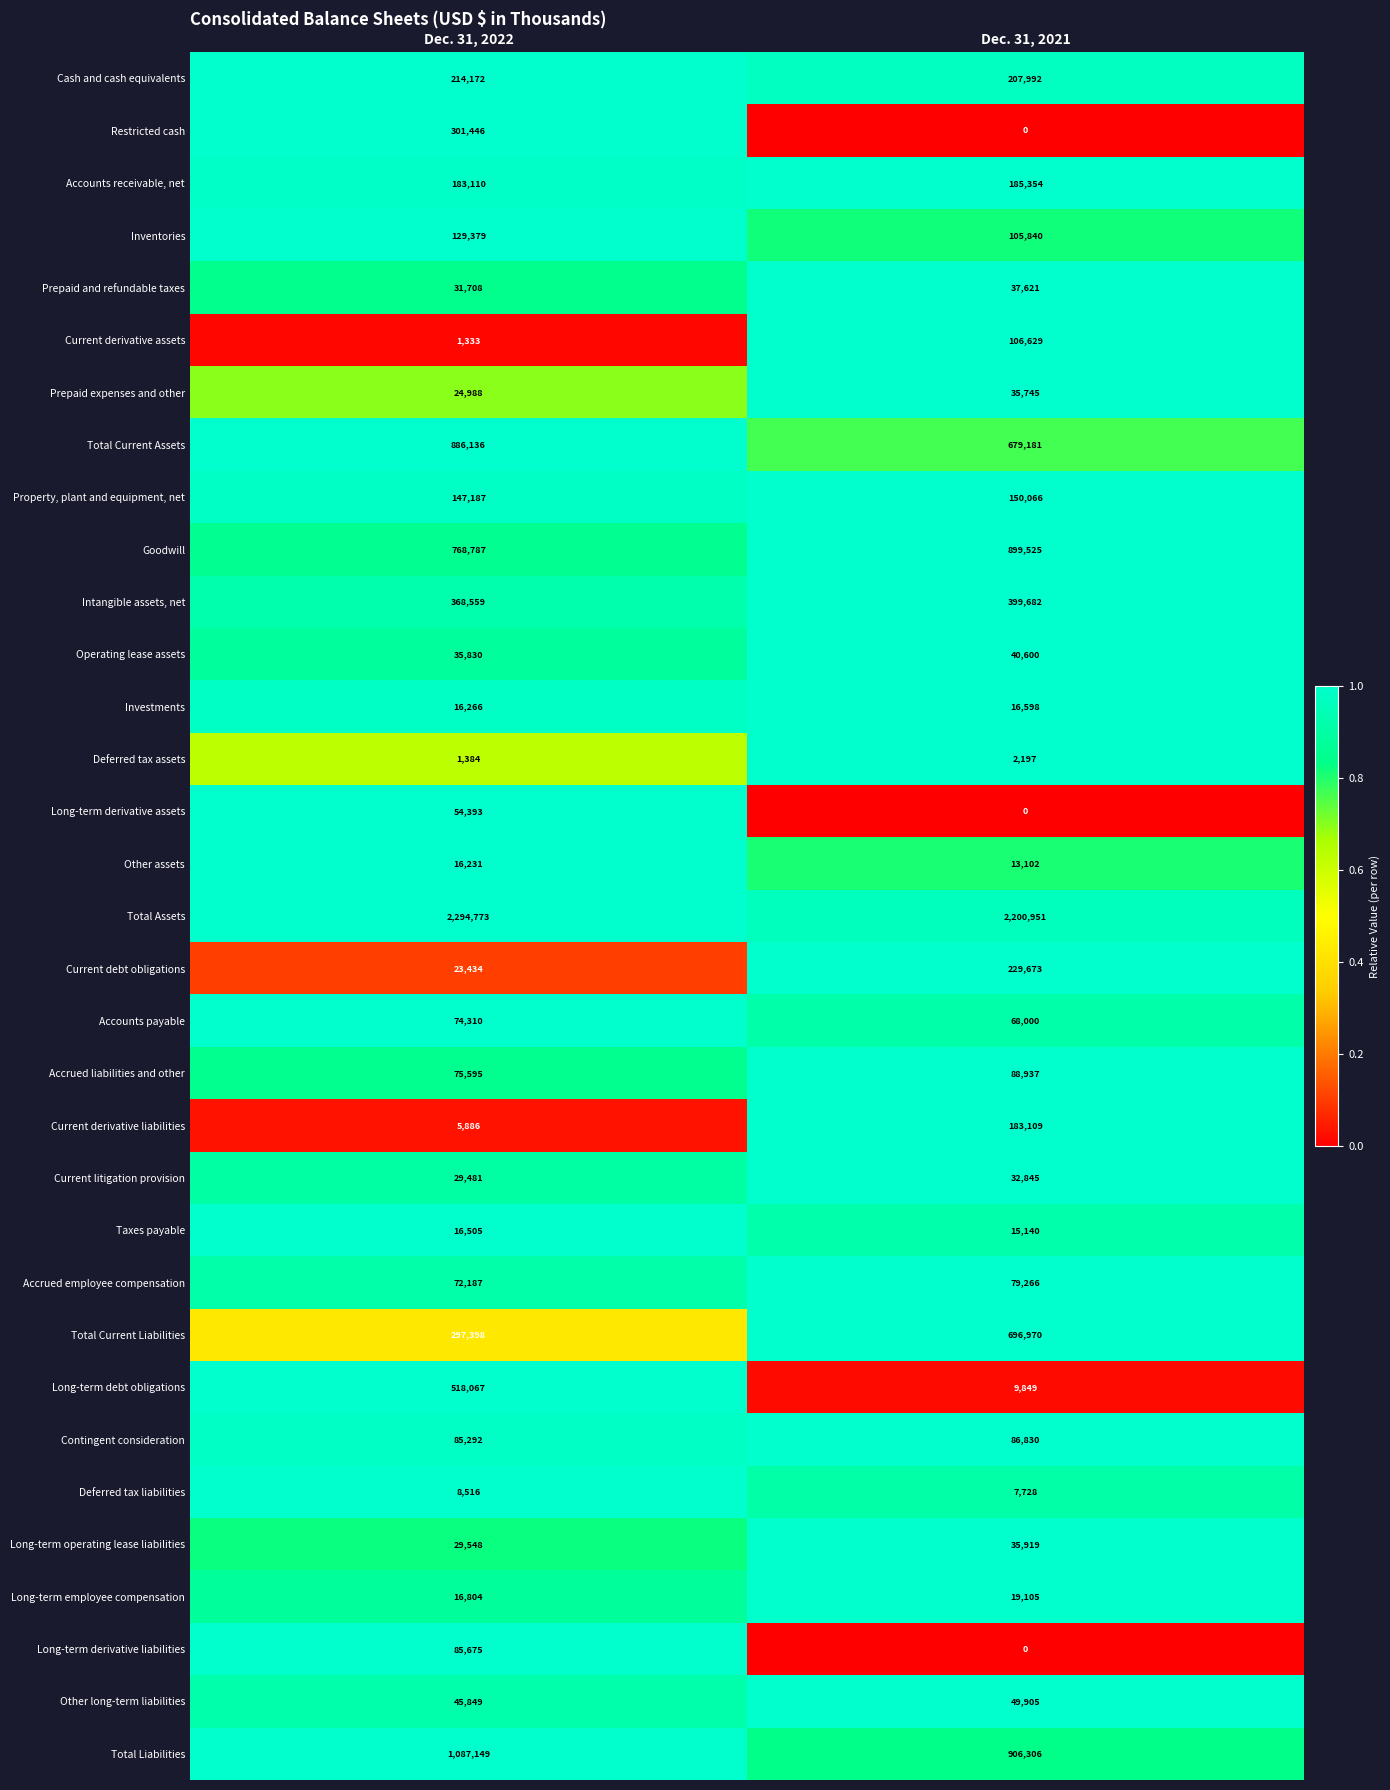

List the series in order of their peak value, highest first.

Total Assets, Total Liabilities, Goodwill, Total Current Assets, Total Current Liabilities, Long-term debt obligations, Intangible assets, net, Restricted cash, Current debt obligations, Cash and cash equivalents, Accounts receivable, net, Current derivative liabilities, Property, plant and equipment, net, Inventories, Current derivative assets, Accrued liabilities and other, Contingent consideration, Long-term derivative liabilities, Accrued employee compensation, Accounts payable, Long-term derivative assets, Other long-term liabilities, Operating lease assets, Prepaid and refundable taxes, Long-term operating lease liabilities, Prepaid expenses and other, Current litigation provision, Long-term employee compensation, Investments, Taxes payable, Other assets, Deferred tax liabilities, Deferred tax assets